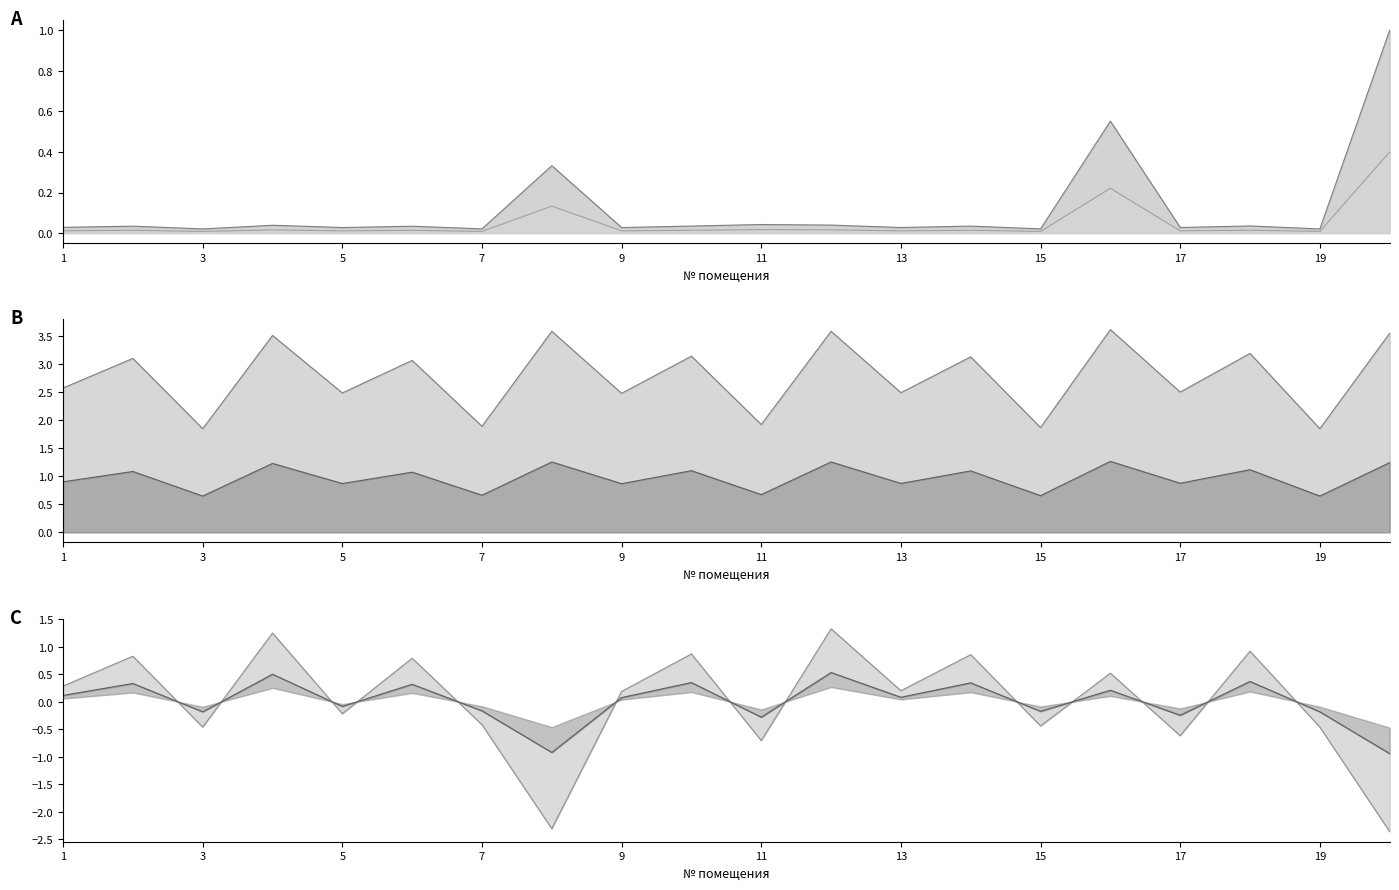

Between 14 and 9, which is larger?

14